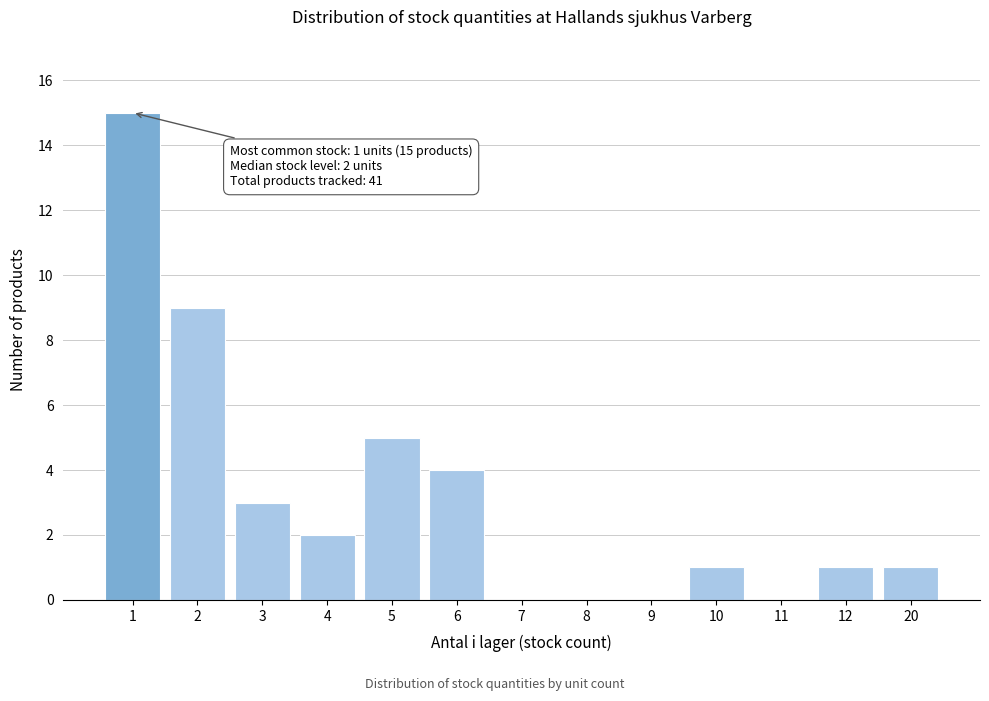

Reading left to right, extract all data points from this chart.

1=15	2=9	3=3	4=2	5=5	6=4	7=0	8=0	9=0	10=1	11=0	12=1	20=1